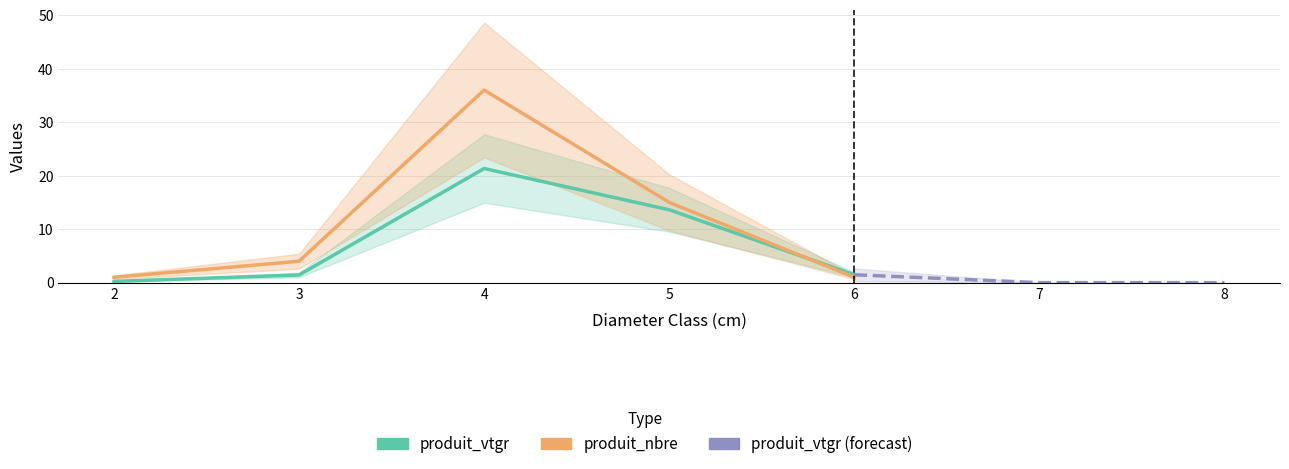

The value of produit_vtgr at 2 is 0.2. True or false?

True